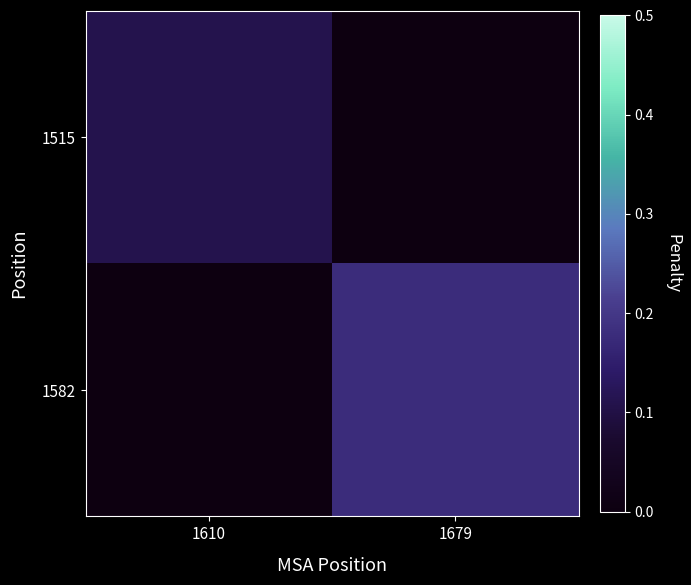

Between 1679 and 1610, which is larger?

1610